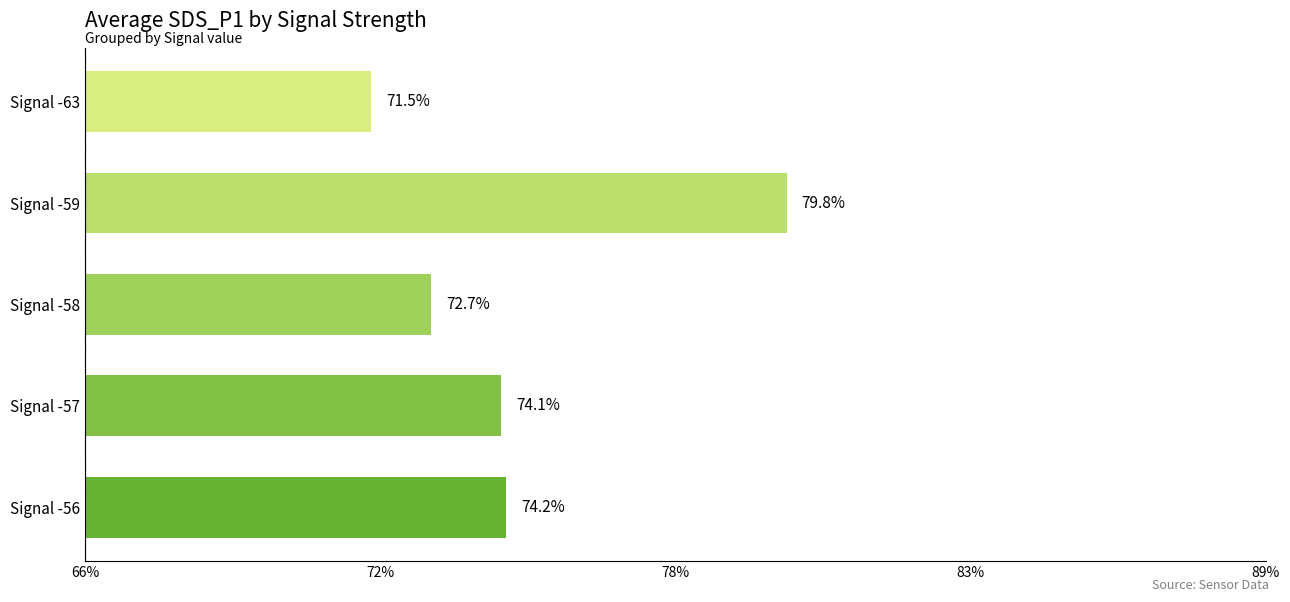

Rank the categories by value from highest to lowest.

Signal -59, Signal -56, Signal -57, Signal -58, Signal -63